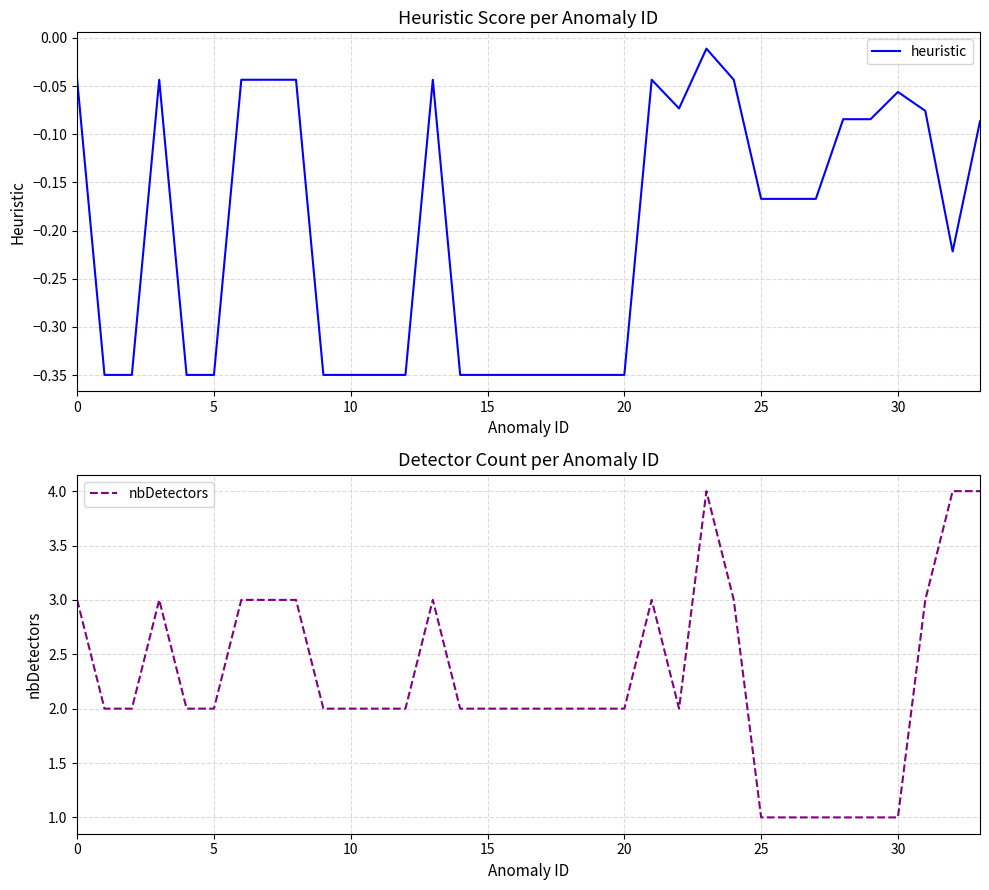

At 20, list the series in order from smallest to largest.

heuristic, nbDetectors